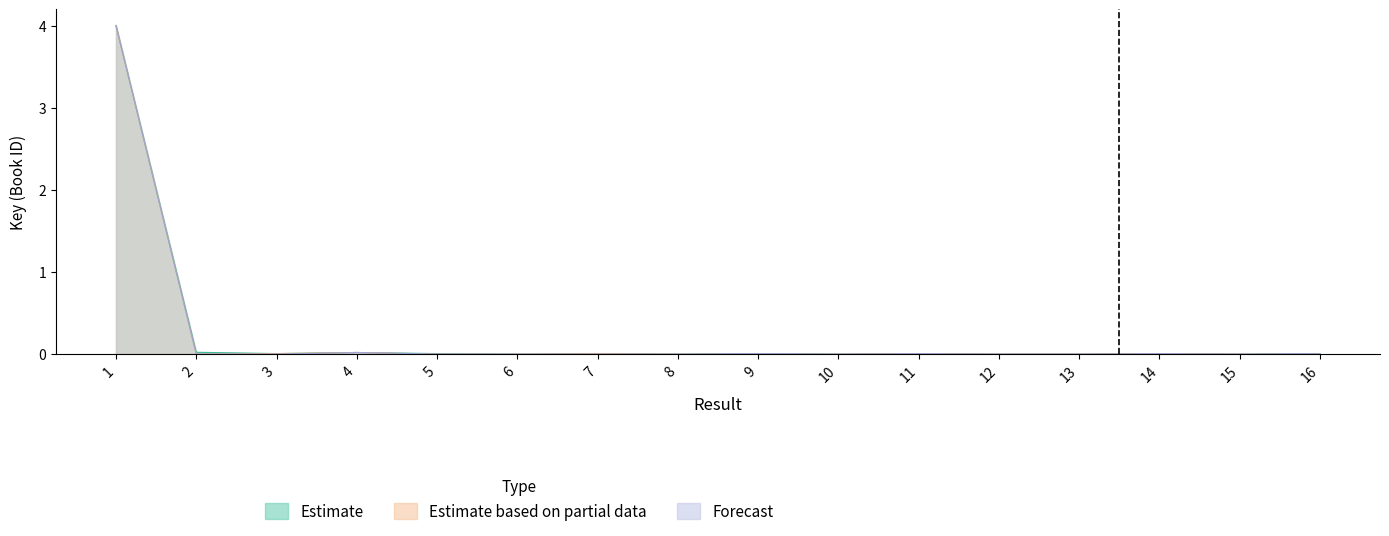

Reading right to left, list all the values displayed in this chart.

Estimate: 0.0	0.0	0.0	0.0	0.0	0.0	0.0	0.0	0.0	0.0	0.0	0.0	0.0	0.0	0.0	4.0
Estimate based on partial data: 0.0	0.0	0.0	0.0	0.0	0.0	0.0	0.0	0.0	0.0	0.0	0.0	0.0	0.0	0.0	4.0
Forecast: 0.0	0.0	0.0	0.0	0.0	0.0	0.0	0.0	0.0	0.0	0.0	0.0	0.0	0.0	0.0	4.0